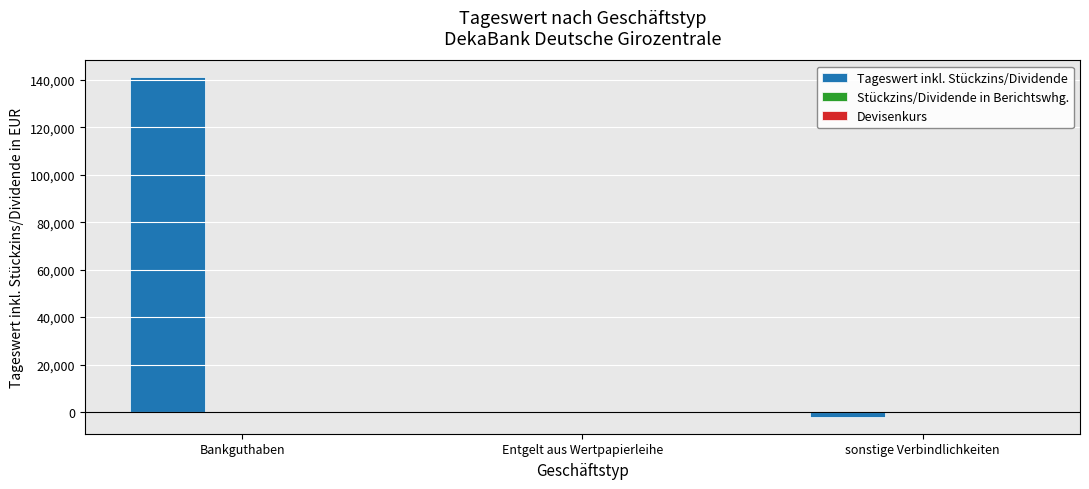

Where is Tageswert inkl. Stückzins/Dividende nearest to the value 69496?

Entgelt aus Wertpapierleihe